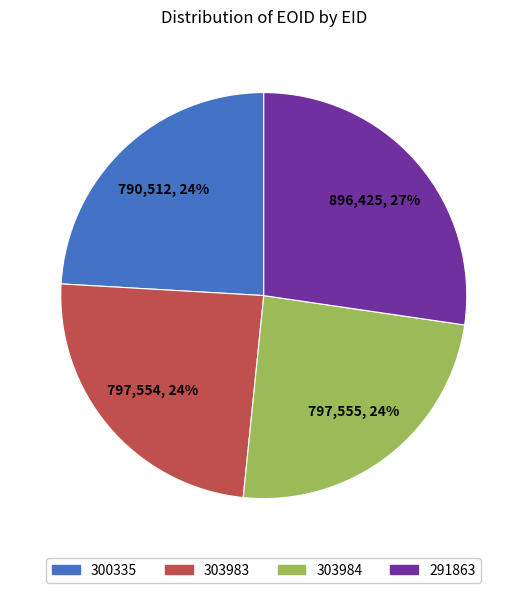

True or false: 303983 accounts for 14% of the total.

False